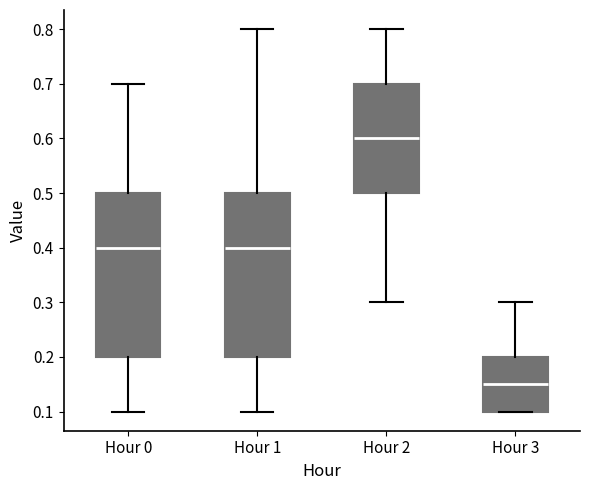

Which box's median line is the highest?

Hour 2